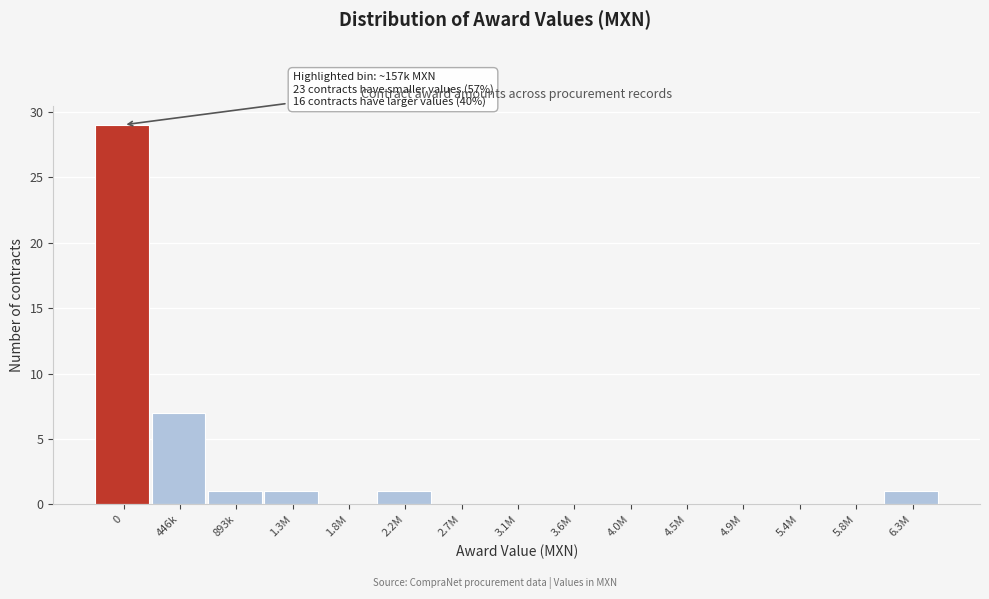

Reading left to right, transcribe all the data shown in this chart.

0=29	446k=7	893k=1	1.3M=1	1.8M=0	2.2M=1	2.7M=0	3.1M=0	3.6M=0	4.0M=0	4.5M=0	4.9M=0	5.4M=0	5.8M=0	6.3M=1